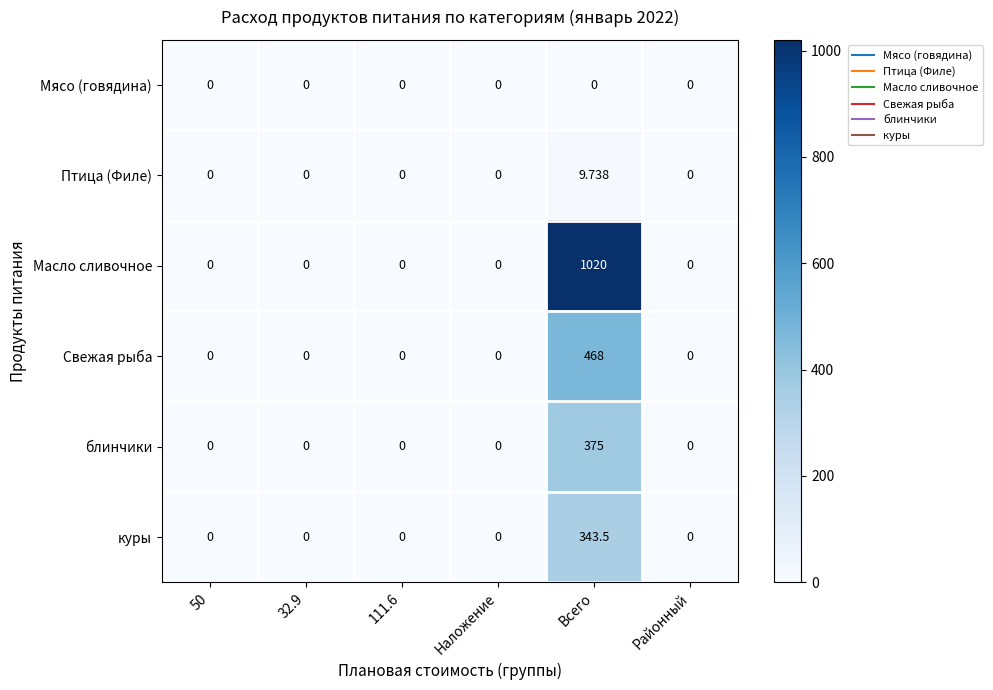

Which series has the largest total across all categories?

Масло сливочное